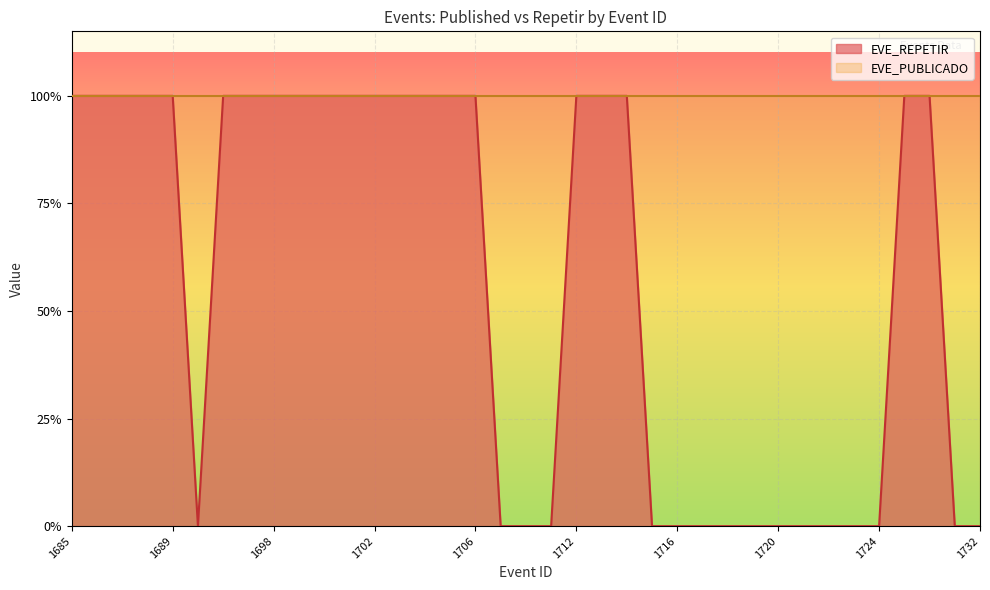

Rank the categories by value from highest to lowest.

1685, 1686, 1687, 1688, 1689, 1693, 1696, 1698, 1699, 1700, 1701, 1702, 1703, 1704, 1705, 1706, 1712, 1713, 1714, 1726, 1727, 1690, 1708, 1710, 1711, 1715, 1716, 1717, 1718, 1719, 1720, 1721, 1722, 1723, 1724, 1729, 1732